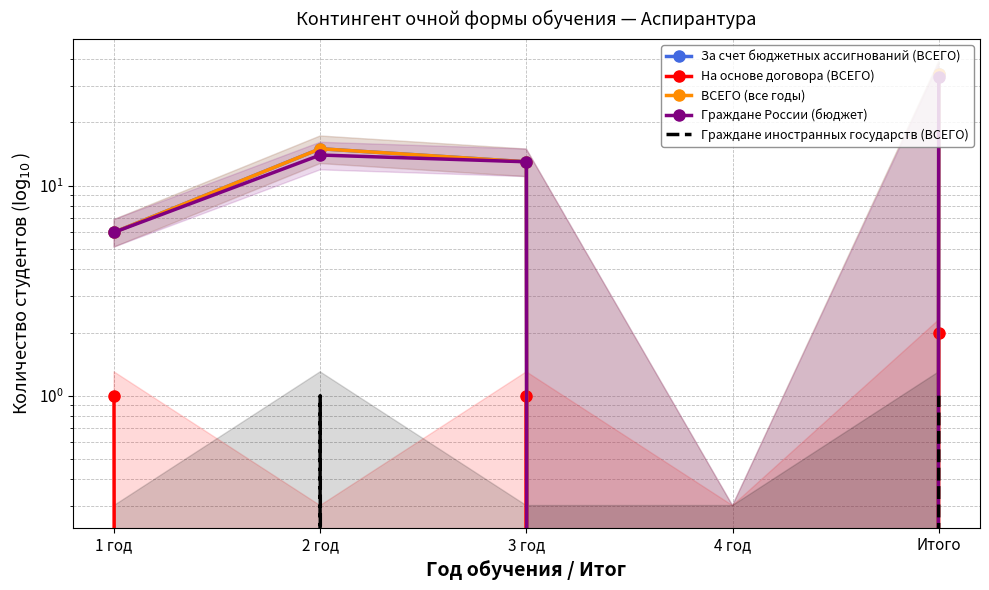

At which category does the chart reach its minimum across all series?

4 год